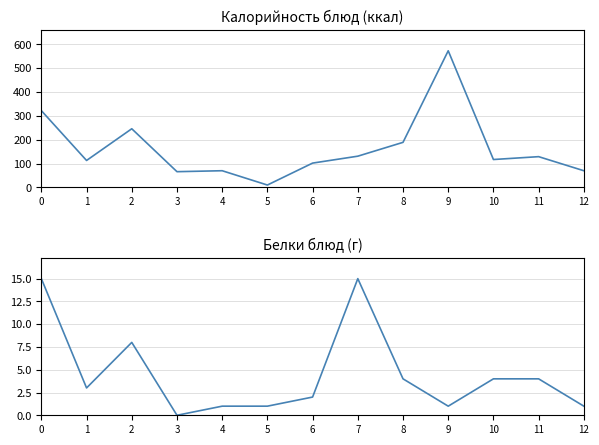

In Белки, how many points are higher than both neighbors (excluding endpoints)?

2